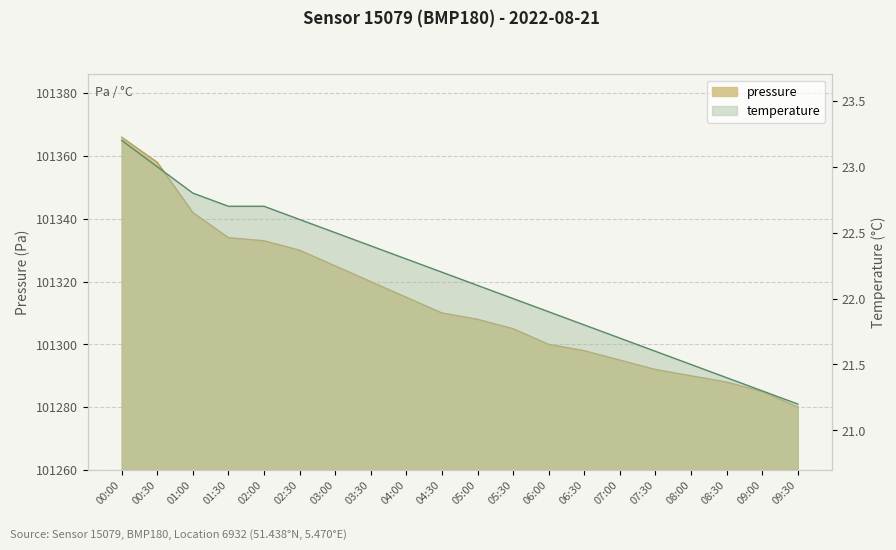

What is the lowest value of the pressure series?

101280.0